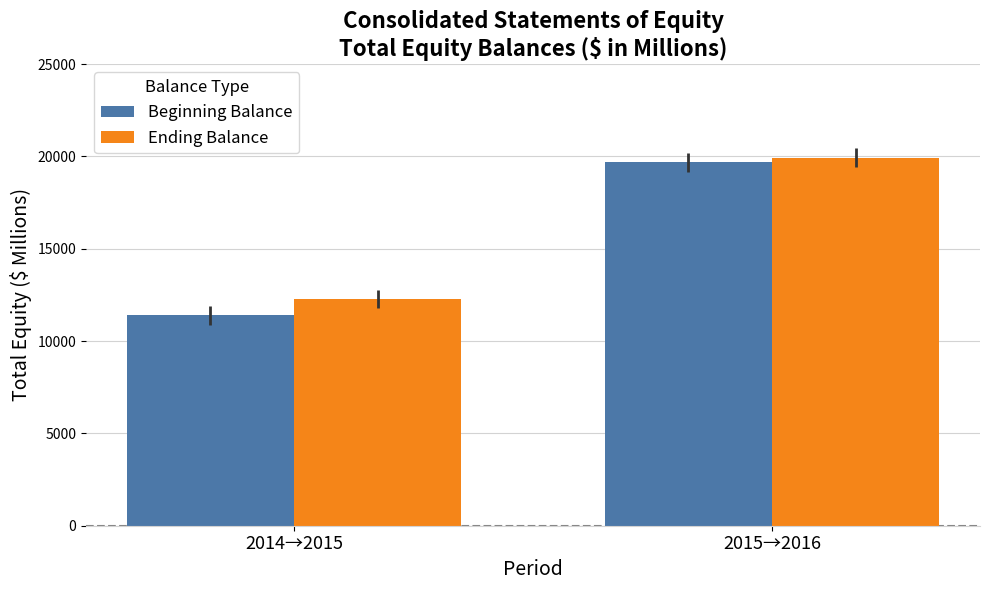

Where is Beginning Balance nearest to the value 15532?

2014→2015